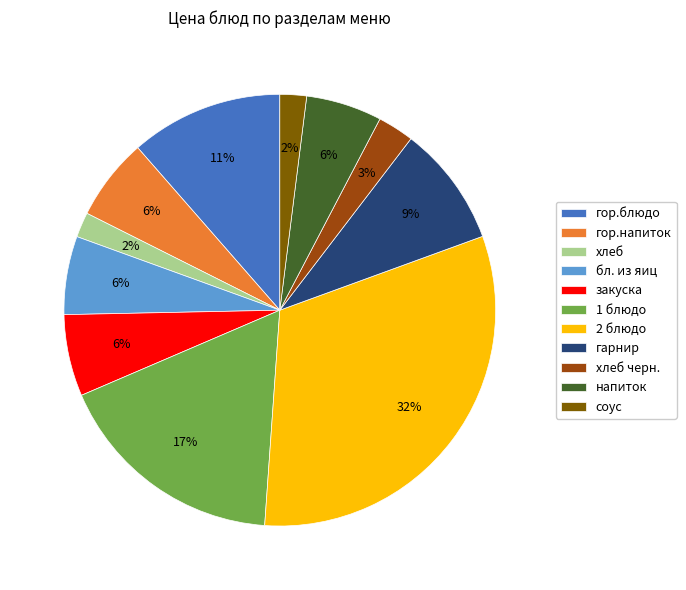

What percentage is the 2 блюдо slice, to the nearest percent?

32%